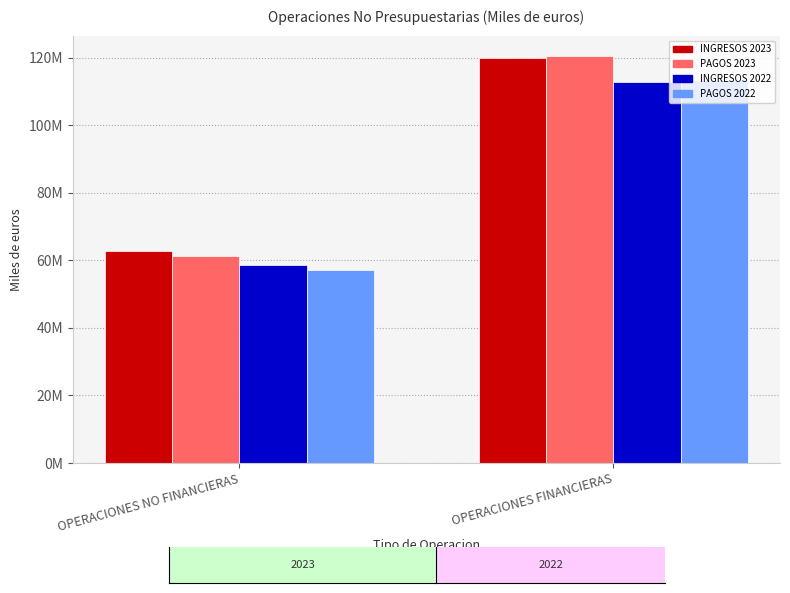

Which series has the widest spread of values?

PAGOS 2023